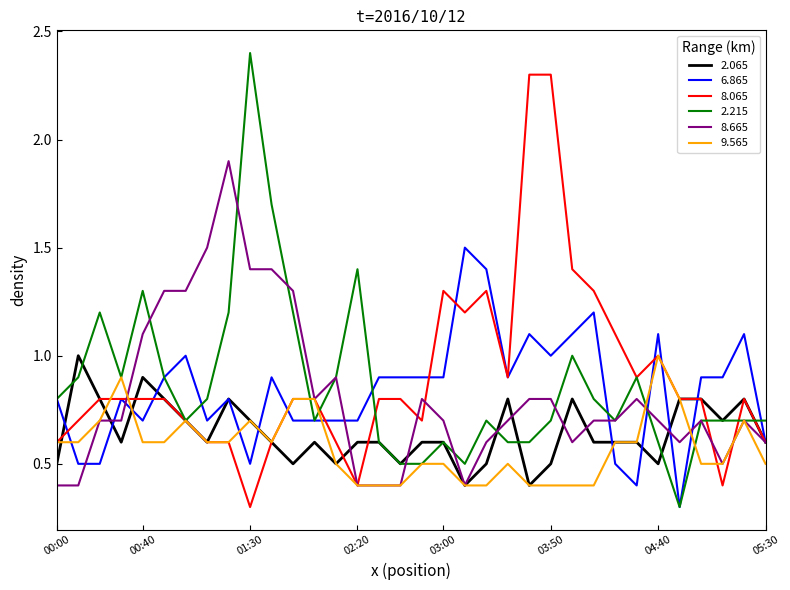

What is the maximum value for 9.565?

1.0